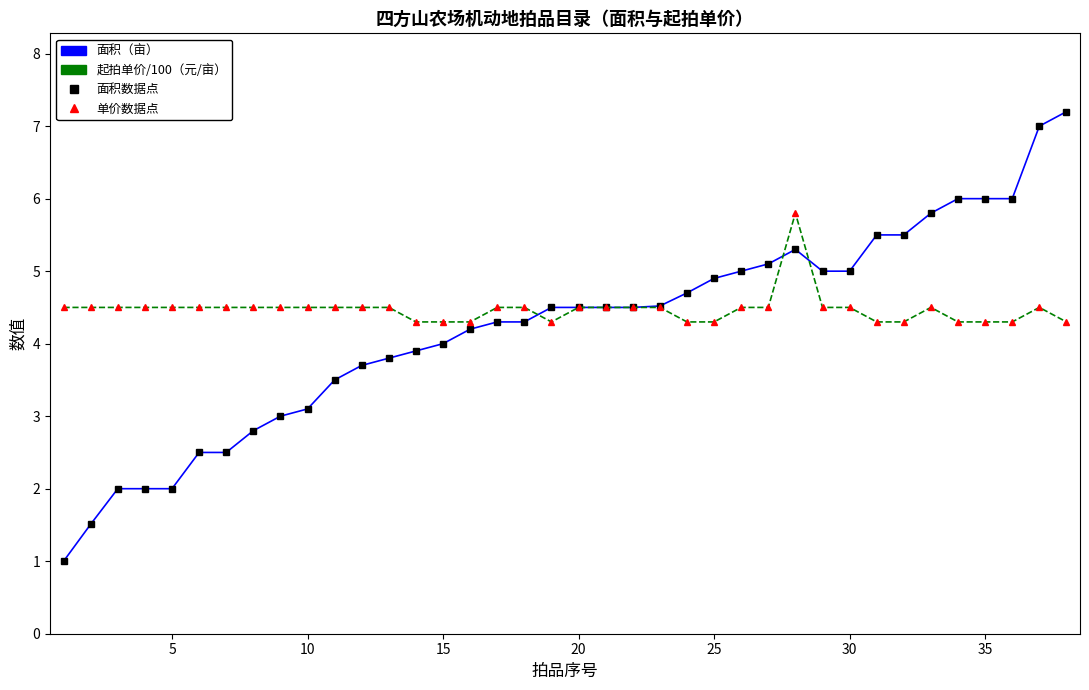

What is the lowest value of the 面积（亩） series?

1.0